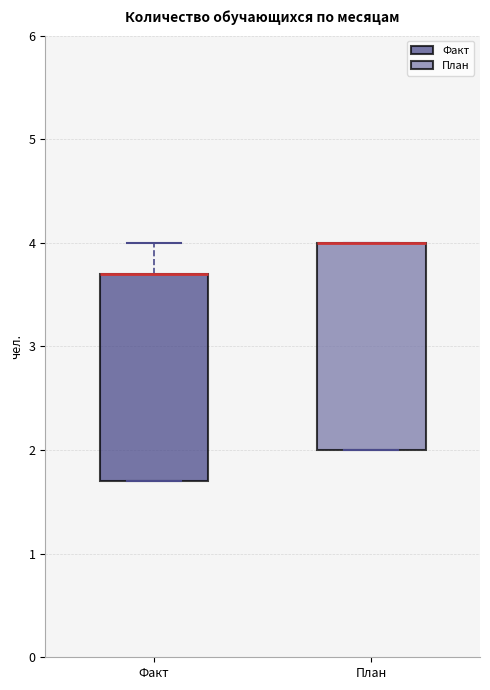

Reading left to right, transcribe this box plot: for each box, give where its median line is, the range the box spans, and where its two whiskers end, as read against the y-axis. The values are not printed on the chart, so give them approximately, as read against the axis.

Факт: median 3.7 (drawn on the box's upper edge), box 1.7 to 3.7, whiskers 1.7 to 4.0
План: median 4.0 (drawn on the box's upper edge), box 2.0 to 4.0, whiskers 2.0 to 4.0